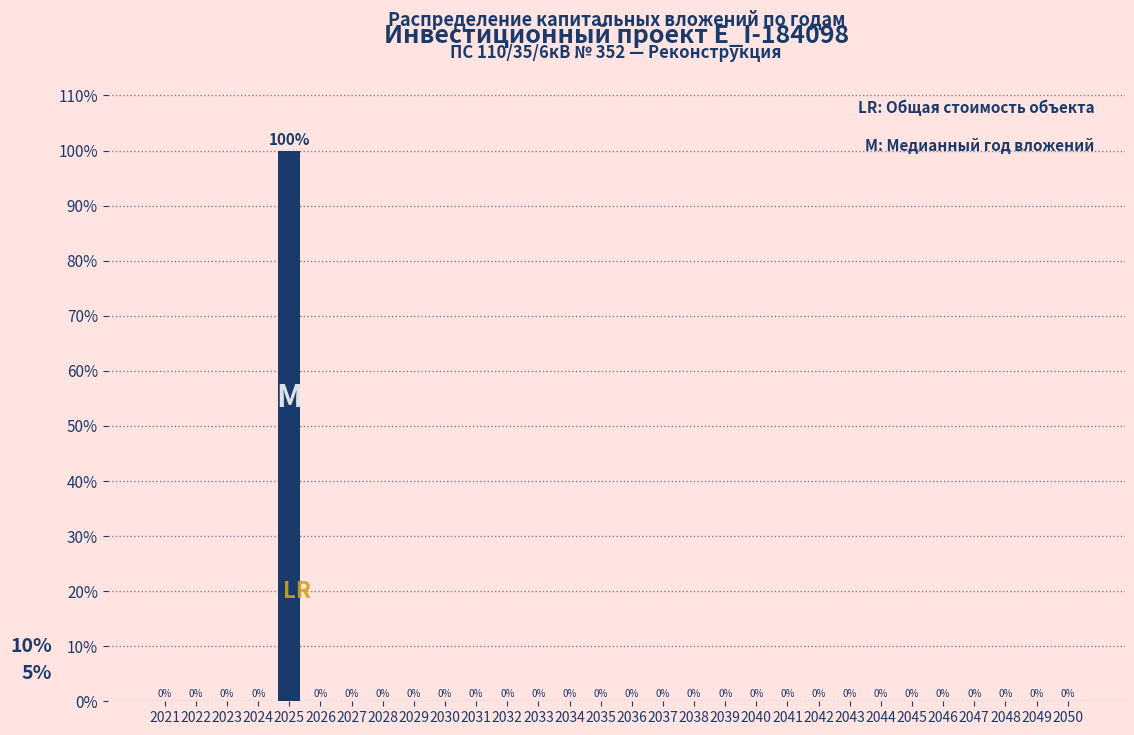

Reading left to right, transcribe all the data shown in this chart.

2021=0	2022=0	2023=0	2024=0	2025=100	2026=0	2027=0	2028=0	2029=0	2030=0	2031=0	2032=0	2033=0	2034=0	2035=0	2036=0	2037=0	2038=0	2039=0	2040=0	2041=0	2042=0	2043=0	2044=0	2045=0	2046=0	2047=0	2048=0	2049=0	2050=0